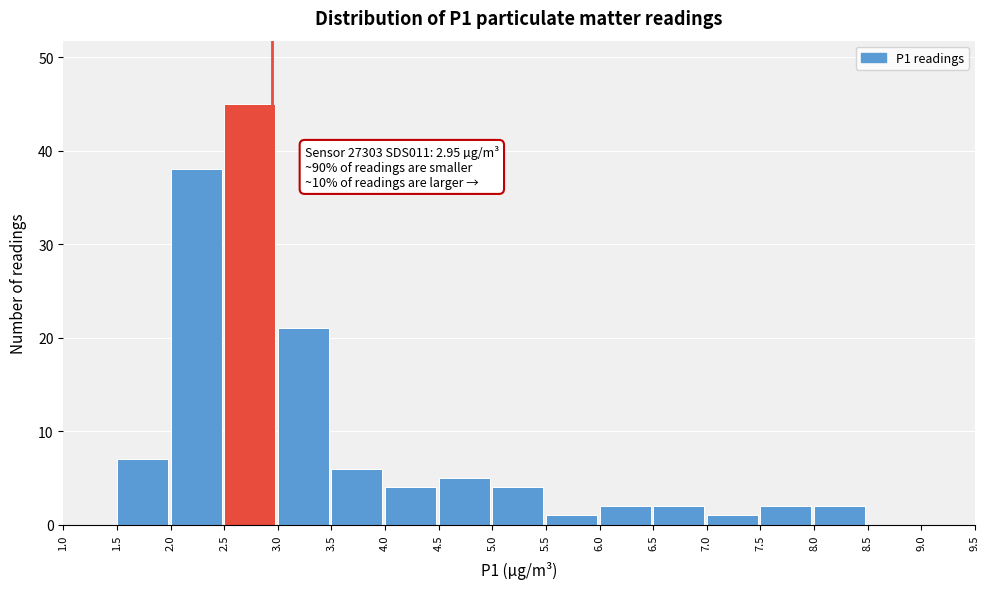

Over which range of the x-axis is the bar tallest?

2.5 to 3.0